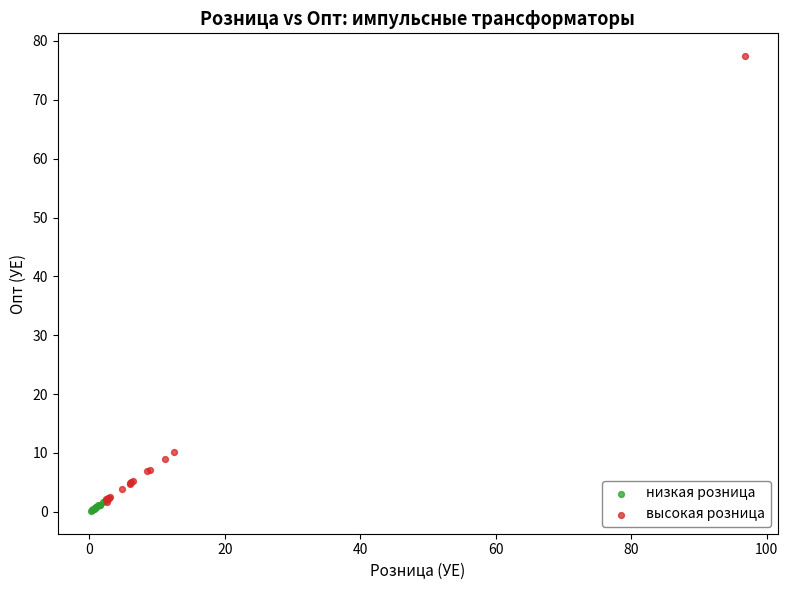

Which series has the widest spread of Y values?

высокая розница